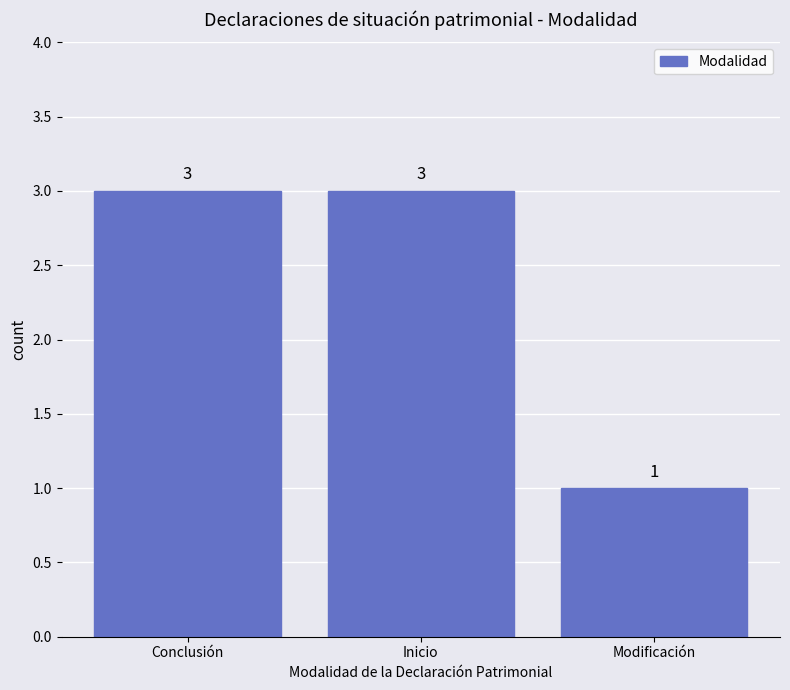

Reading right to left, list all the values displayed in this chart.

Modificación=1	Inicio=3	Conclusión=3